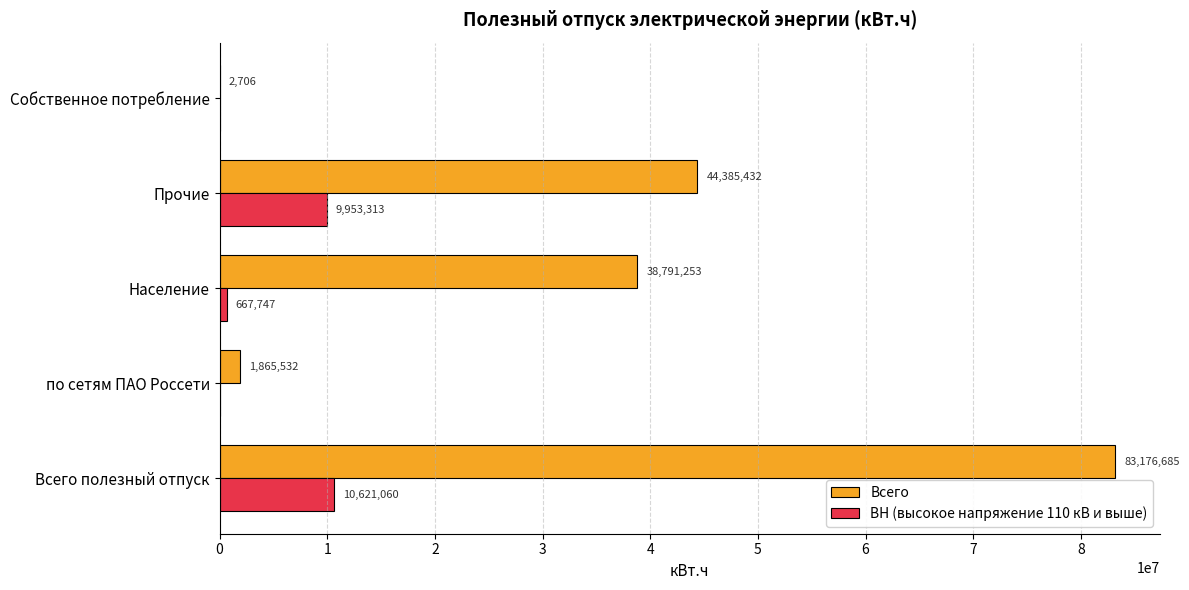

Between по сетям ПАО Россети and Собственное потребление, which series saw the biggest shift?

Всего